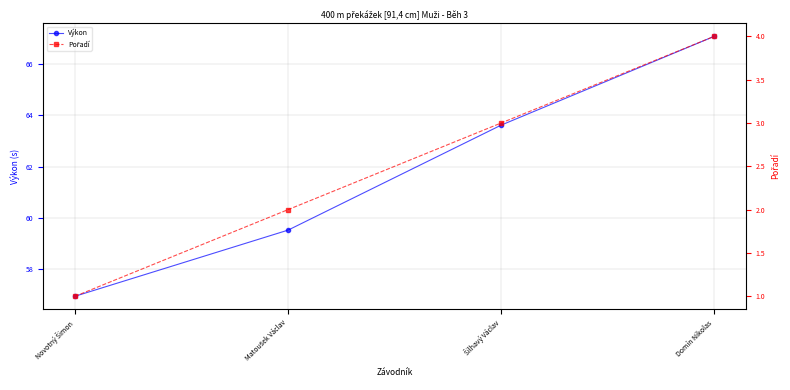

True or false: Pořadí and Výkon cross at least once.

False